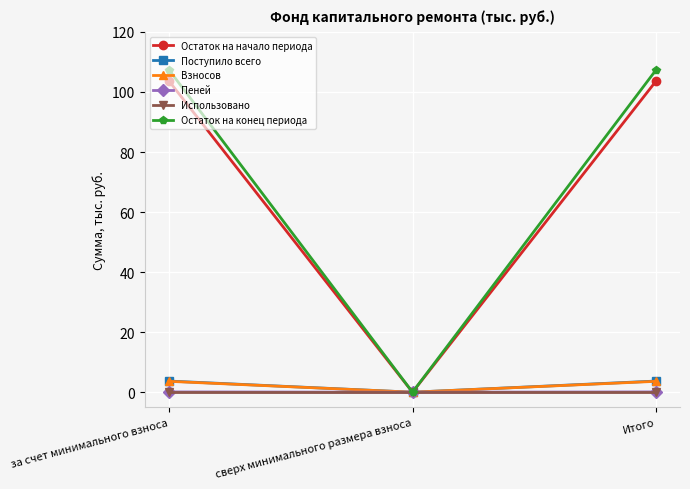

What is the highest value of the Пеней series?

0.1